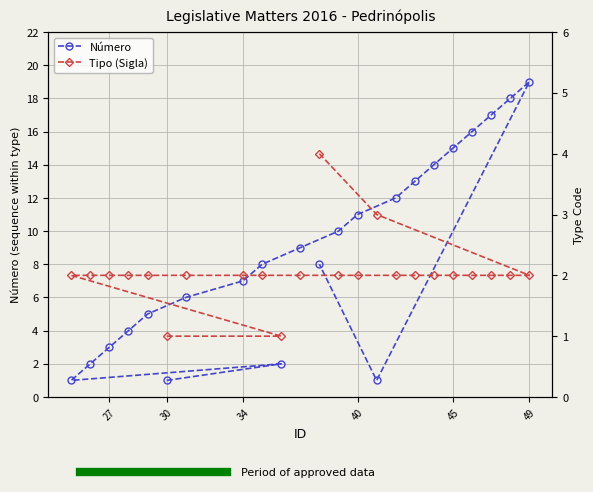

The Número series shows 5 at 27. True or false?

False